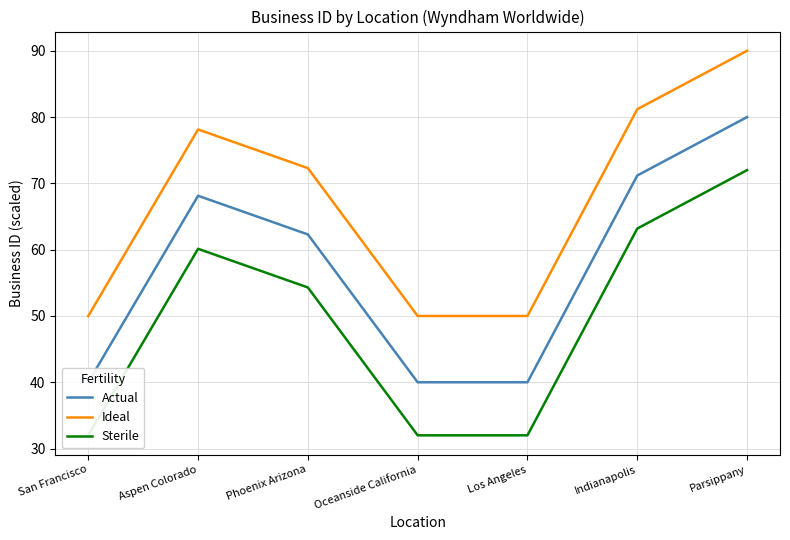

What is the spread (max minus min) of values at Phoenix Arizona?

18.0